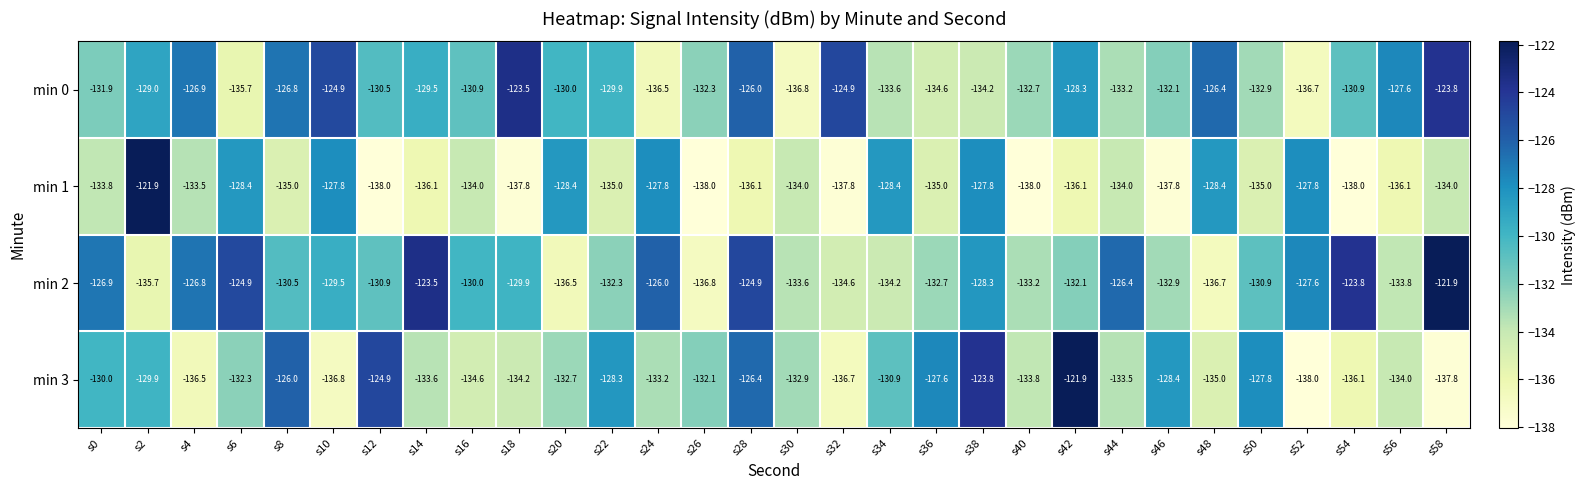

Where does the min 1 series first go above -134?

s0